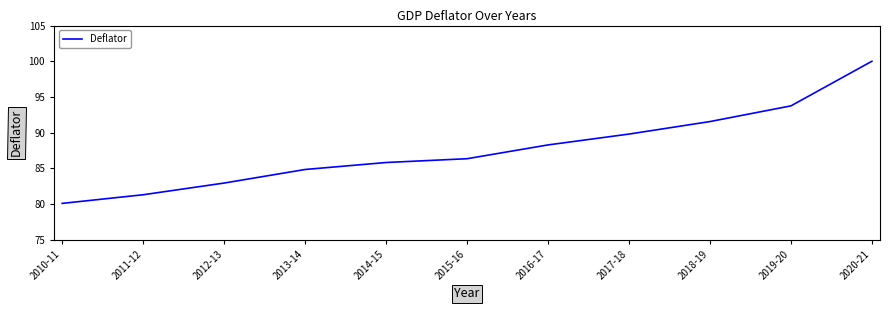

At which category does the chart reach its peak across all series?

2020-21